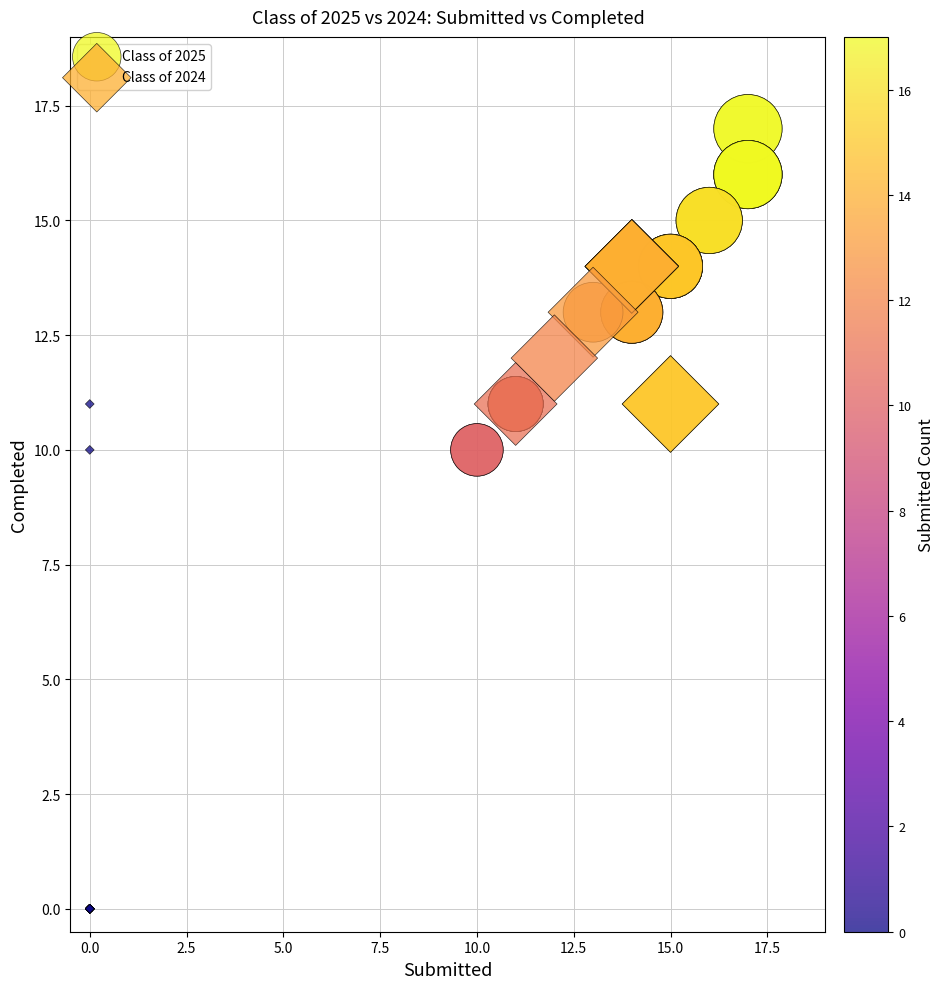

What are all the series names shown in the legend?

Class of 2025, Class of 2024